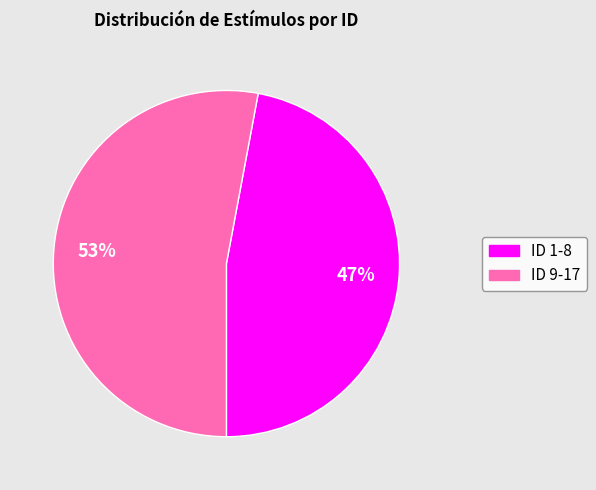

Count the number of slices in the pie.

2